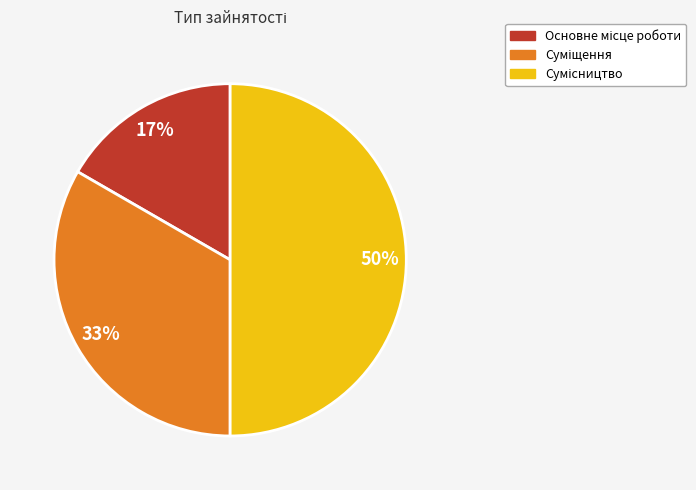

To the nearest percent, what is the difference between the largest and smallest slice percentages?

33%